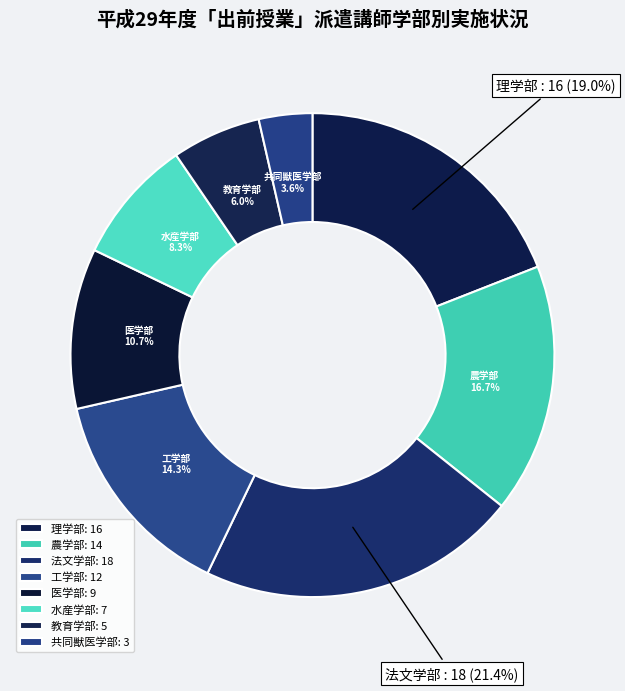

Does any single category account for the majority?

No